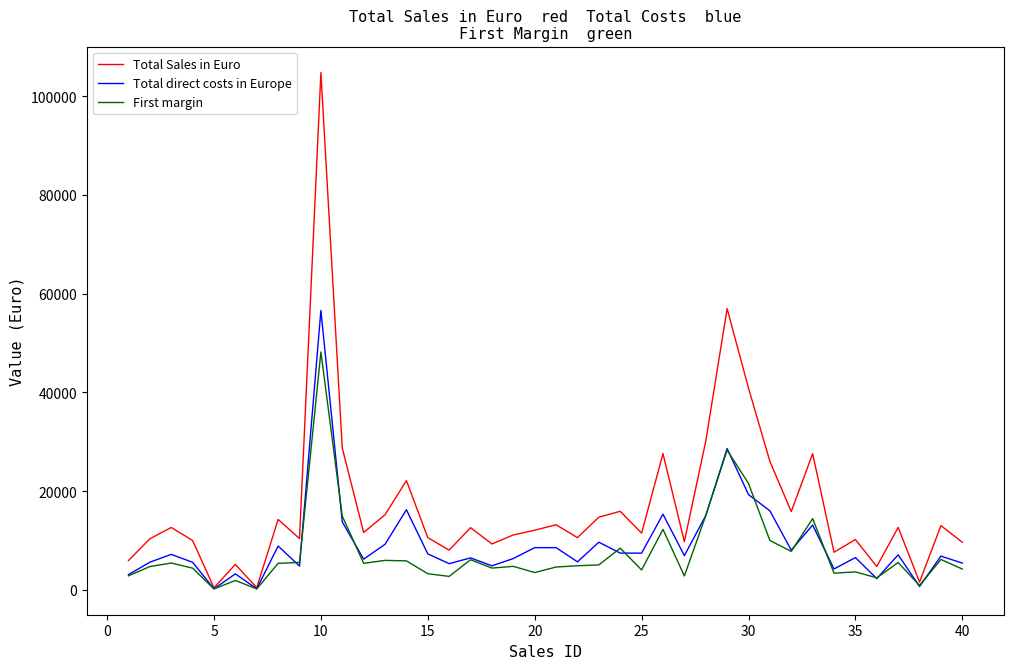

List the series in order of their peak value, highest first.

Total Sales in Euro, Total direct costs in Europe, First margin